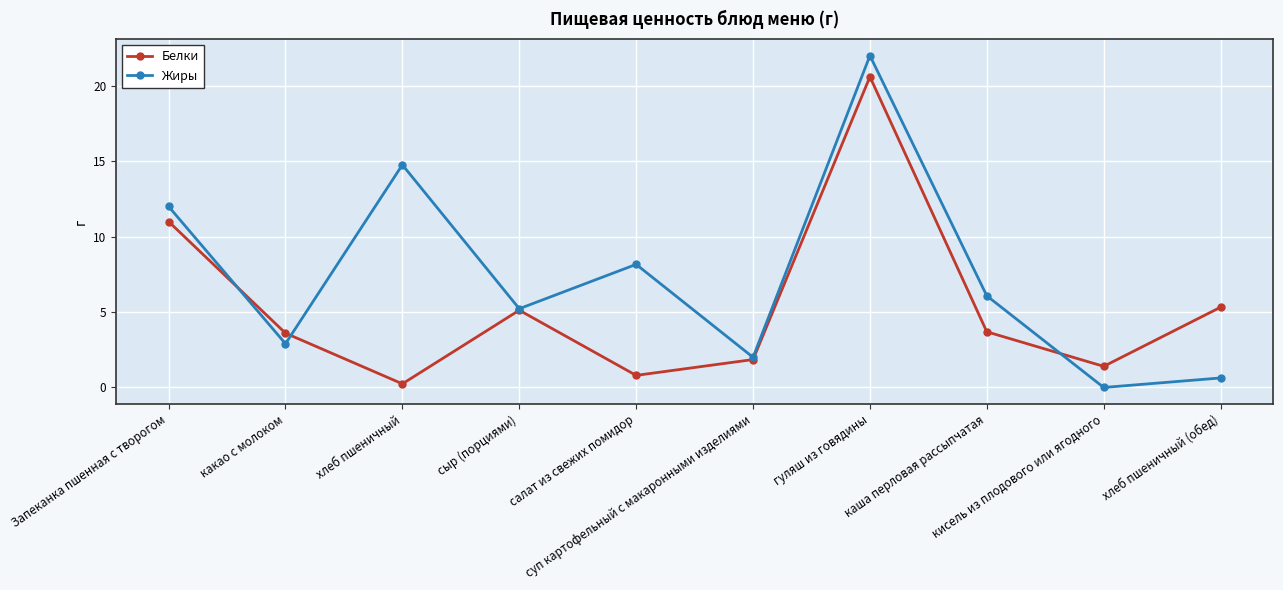

Which series has the largest range (max minus min)?

Жиры